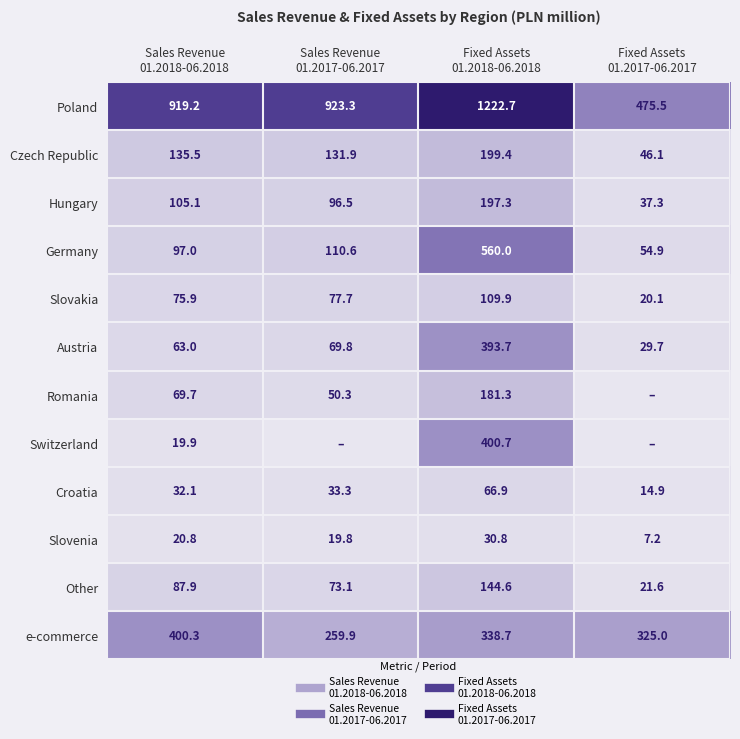

Which category has the highest value in the Austria series?

Fixed Assets 01.2018-06.2018